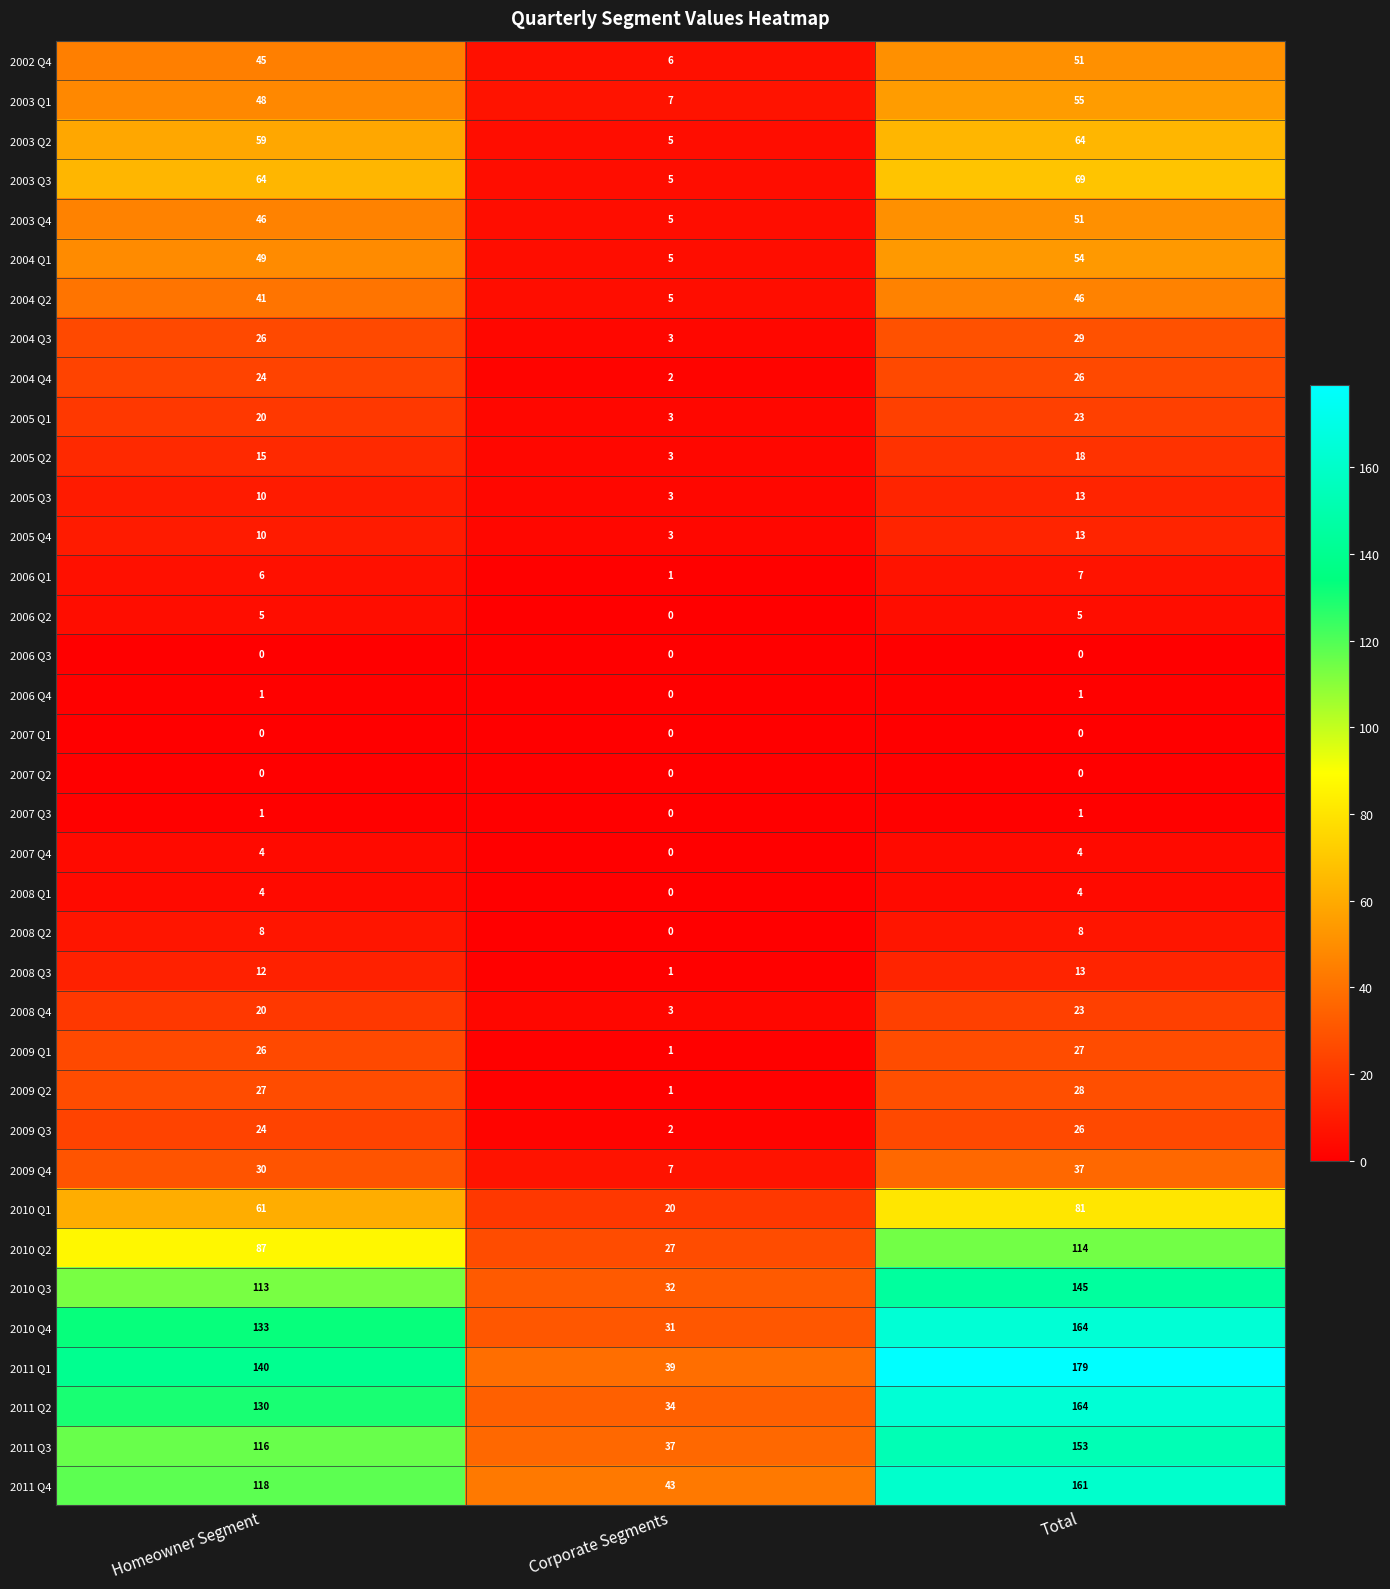

True or false: 2006 Q2 has a value of 3 at Homeowner Segment.

False